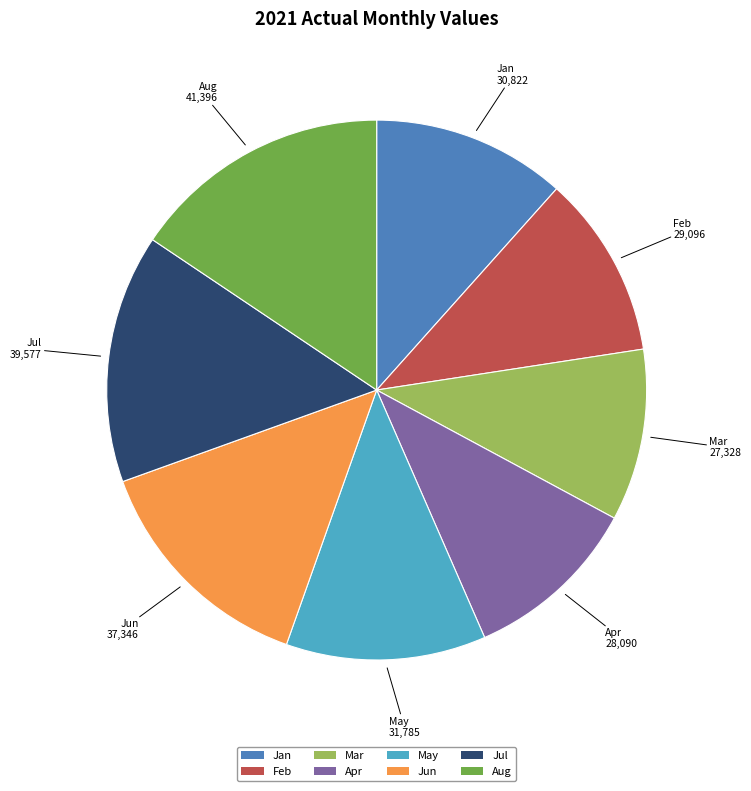

Between Jan and Jul, which is larger?

Jul